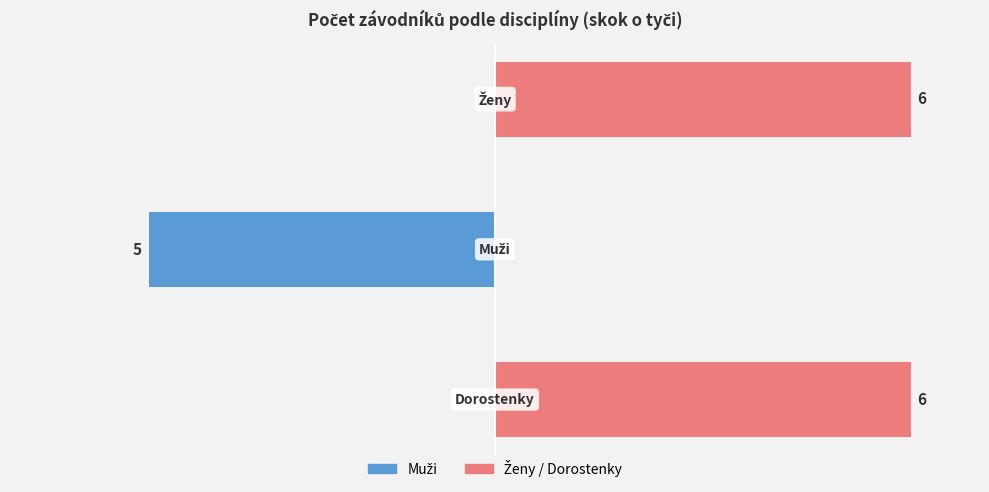

What is the spread (max minus min) of values at 0?

6